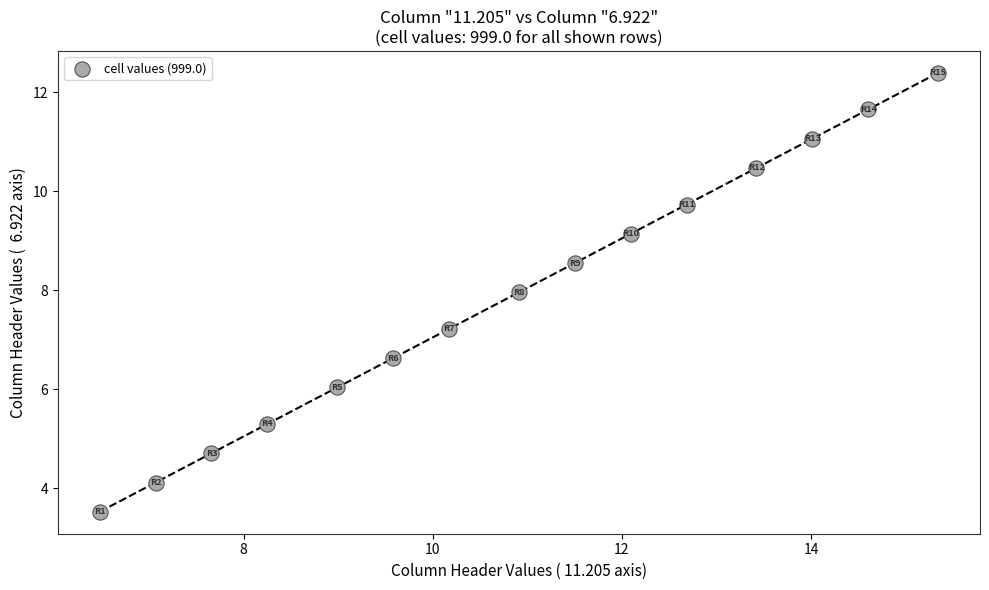

What is the range of X values (max minus min)?

8.9